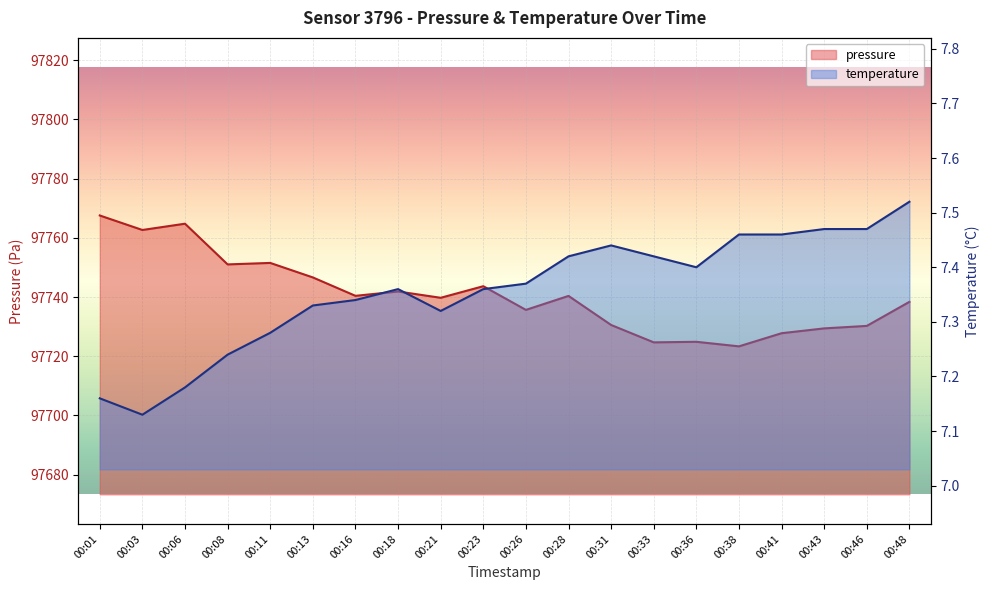

How many series are shown in this chart?

2